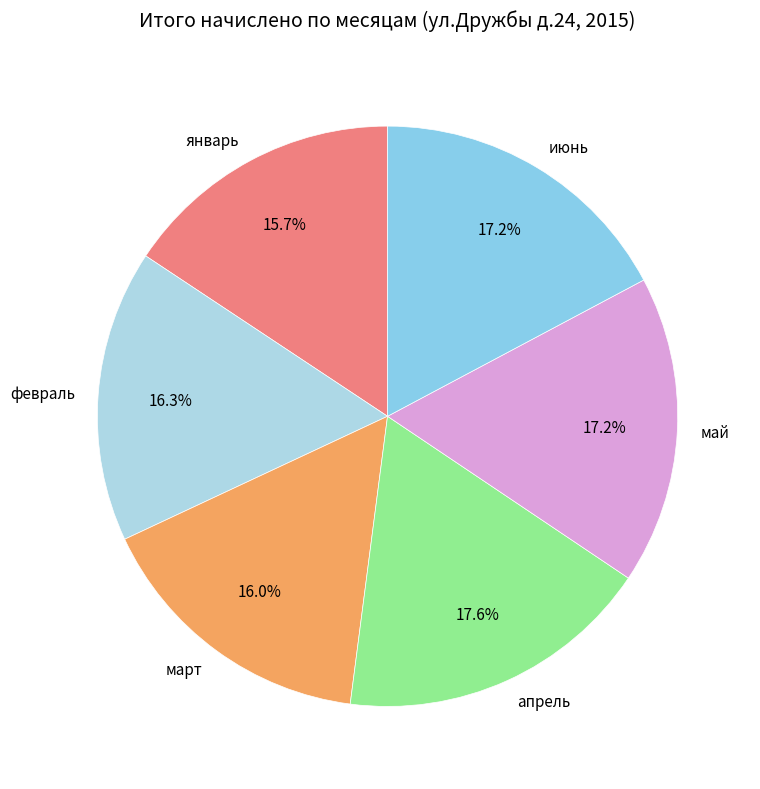

Approximately how many times larger is the value at июнь compared to январь?

1.1